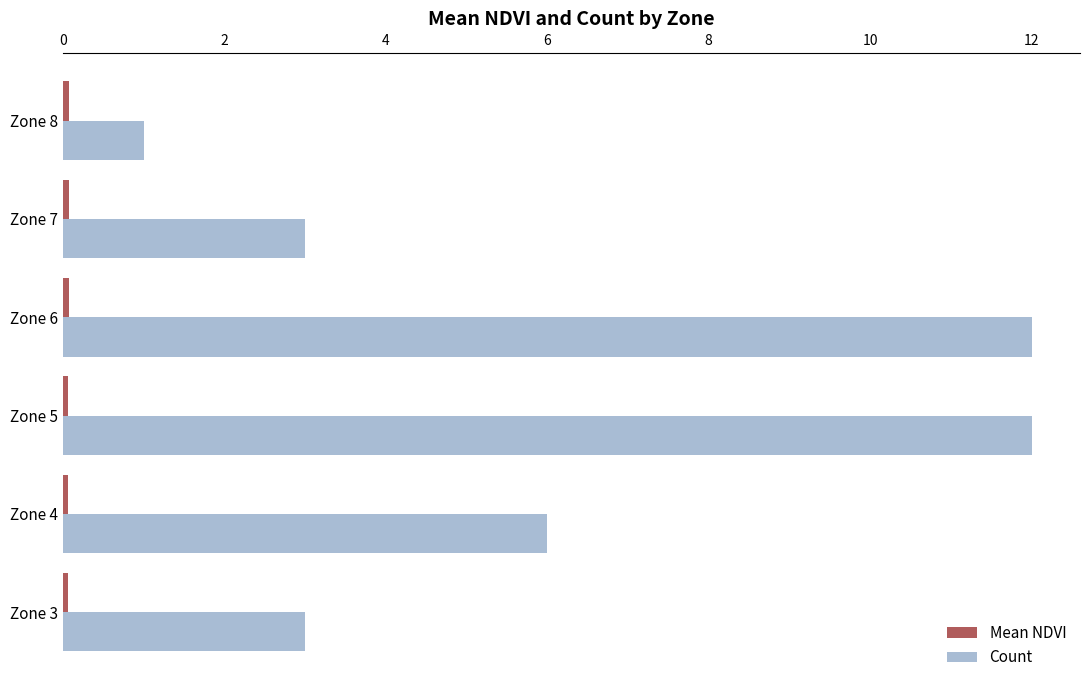

True or false: Count has a value of 1.0 at Zone 8.

True